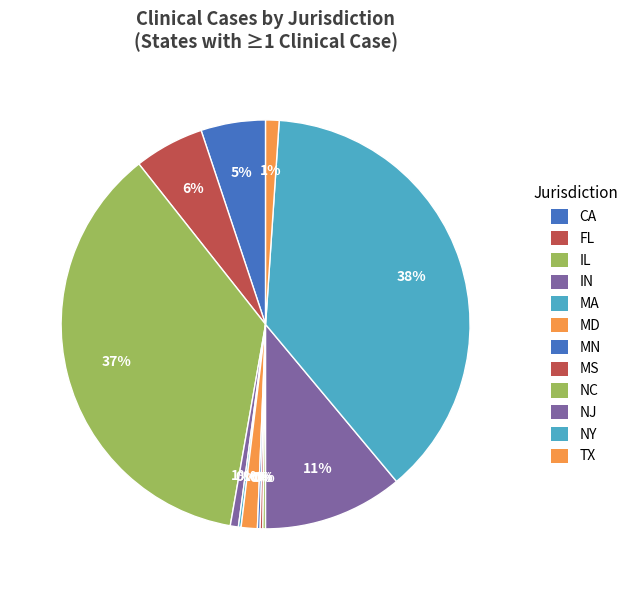

To the nearest percent, what is the difference between the IL and MS slice percentages?

36%